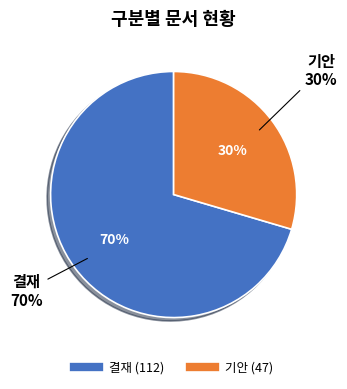

Which slice is the largest?

결재